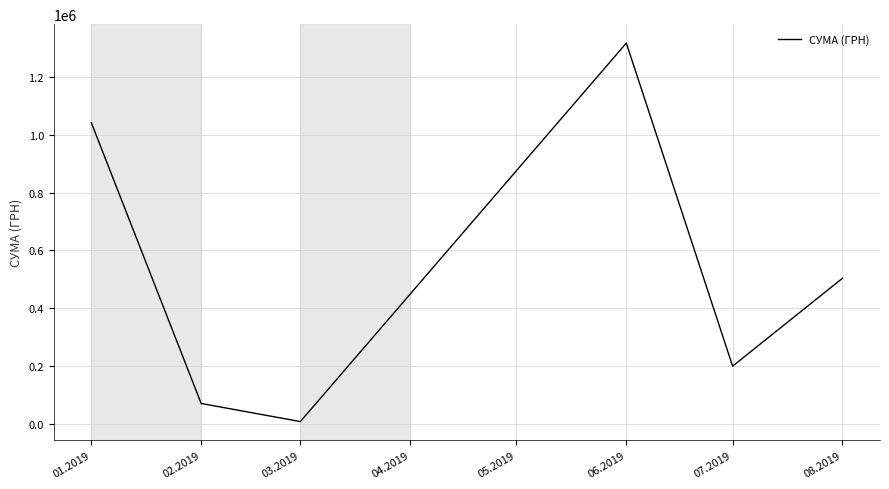

Where is the first local minimum?

03.2019